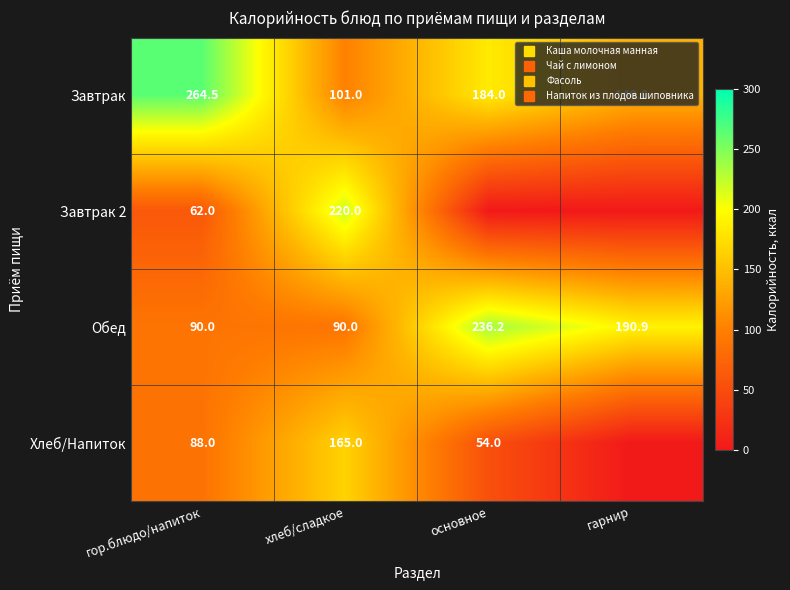

Read the Завтрак value at основное.

184.0